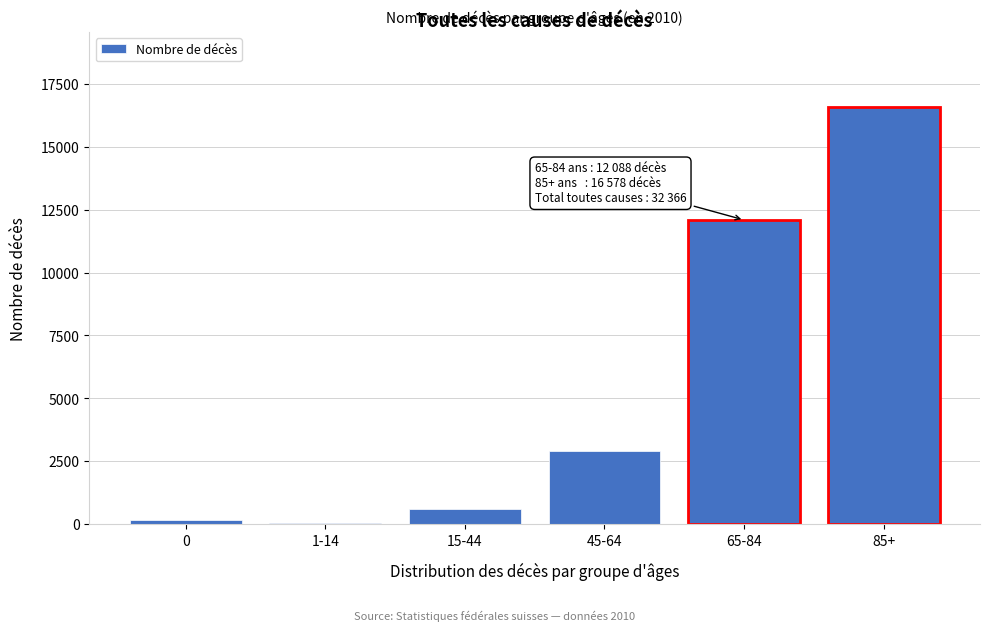

Reading left to right, extract all data points from this chart.

0=156	1-14=43	15-44=590	45-64=2911	65-84=12088	85+=16578